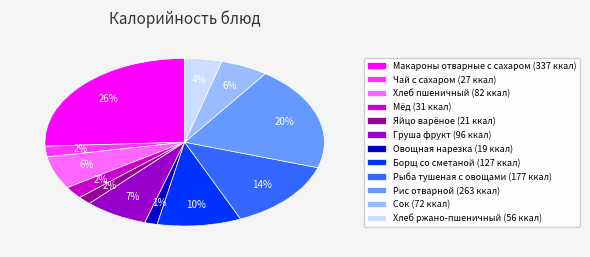

What percentage is the Яйцо варёное slice, to the nearest percent?

2%